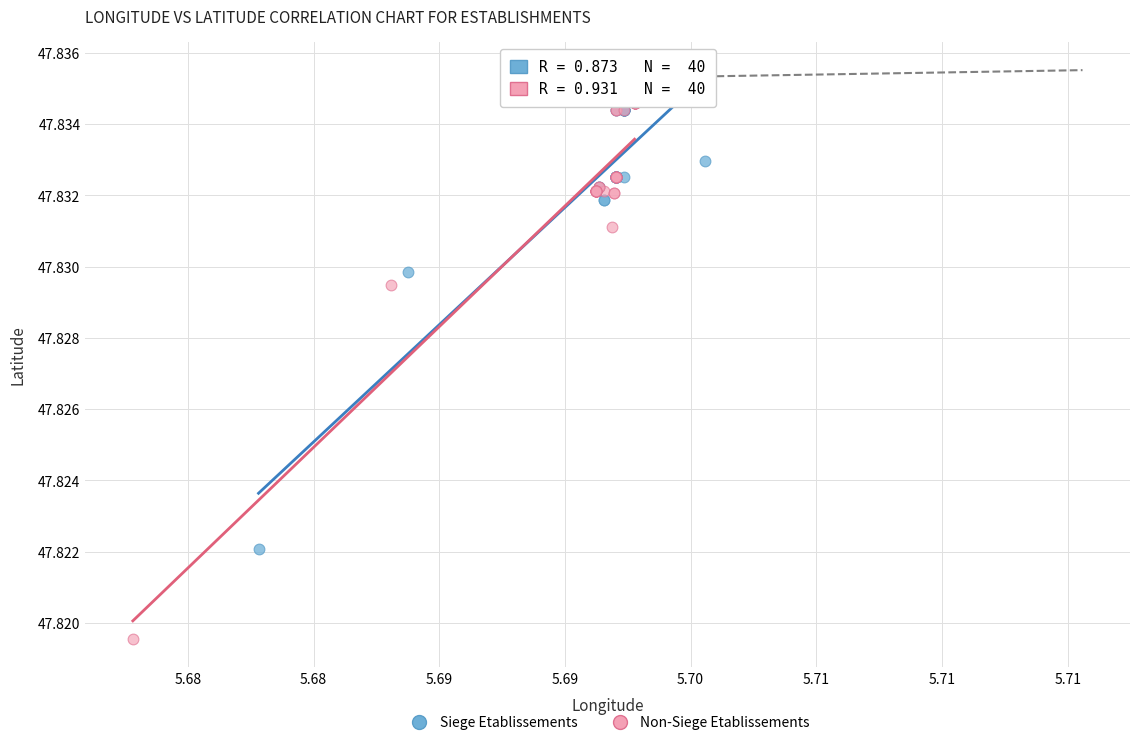

Which series has the largest Y range (max minus min)?

Non-Siege Etablissements